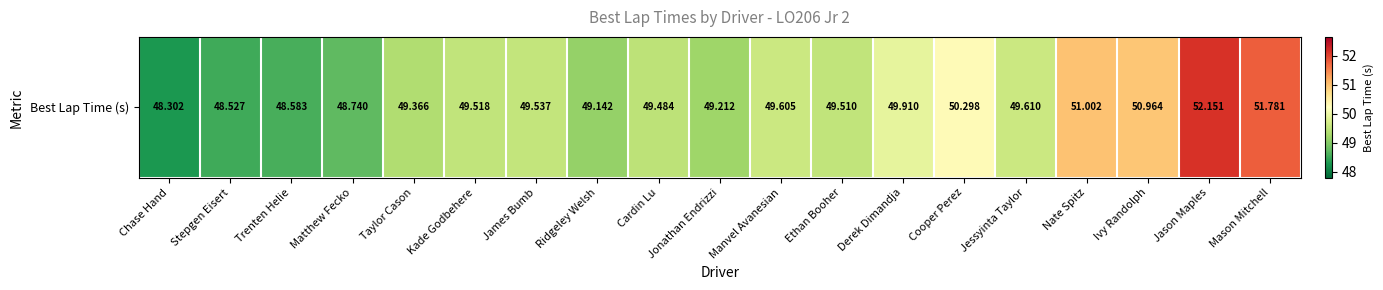

Rank the categories by value from lowest to highest.

Chase Hand, Stepgen Eisert, Trenten Helie, Matthew Fecko, Ridgeley Welsh, Jonathan Endrizzi, Taylor Cason, Cardin Lu, Ethan Booher, Kade Godbehere, James Bumb, Manvel Avanesian, Jessyinta Taylor, Derek Dimandja, Cooper Perez, Ivy Randolph, Nate Spitz, Mason Mitchell, Jason Maples